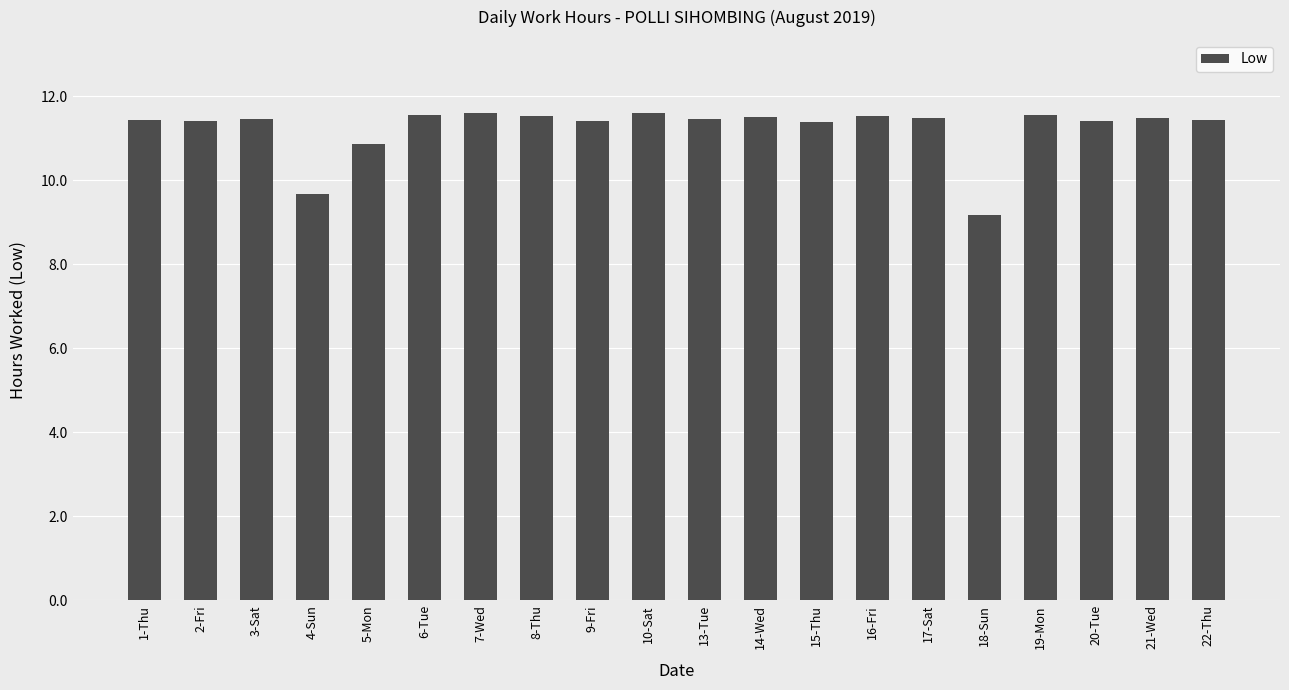

What is the greatest value displayed?

11.6